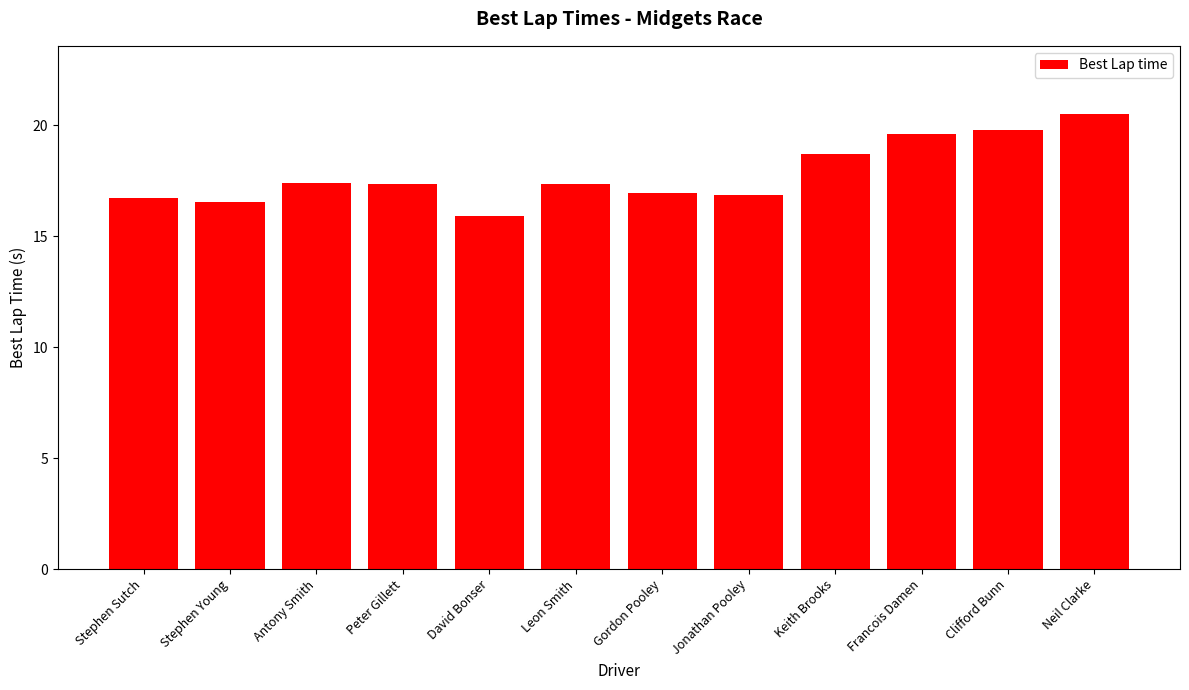

What is the label of the 2nd bar from the left?

Stephen Young